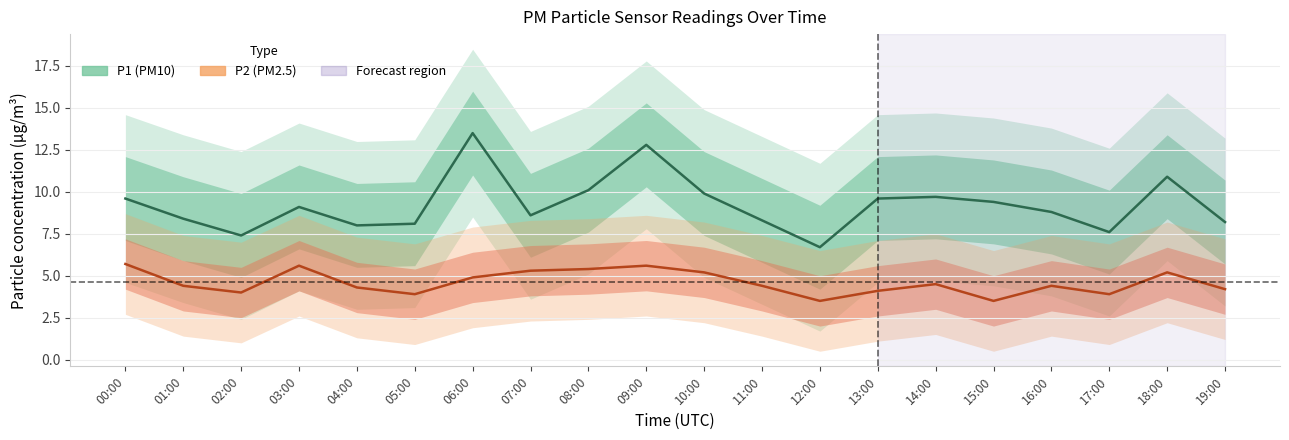

The P2 series shows 5.6 at 09:00. True or false?

True